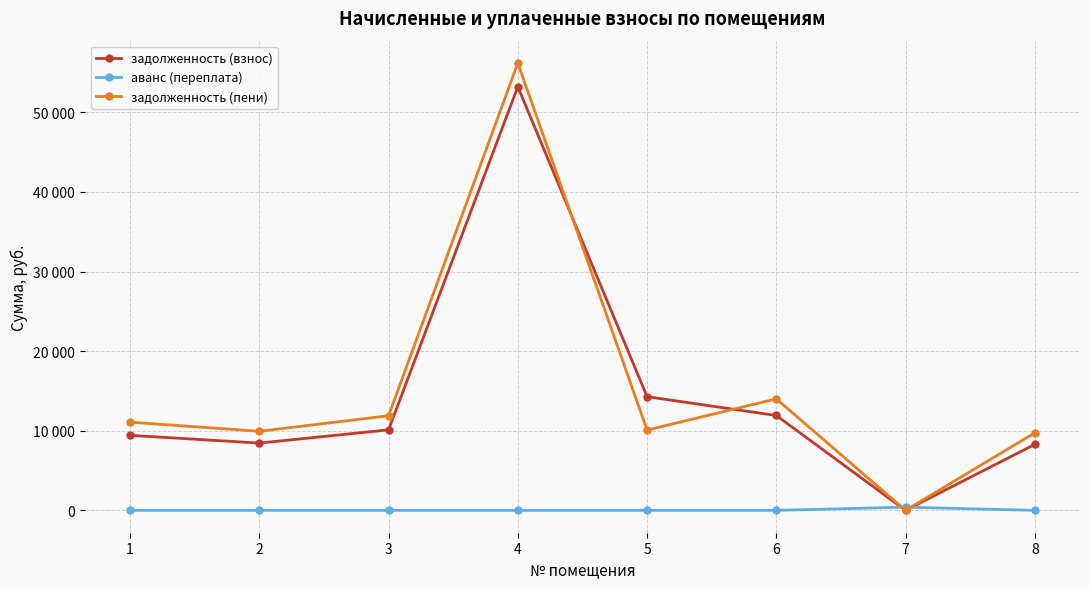

What is the sum of the задолженность (взнос) values at 4 and 1?

62639.4